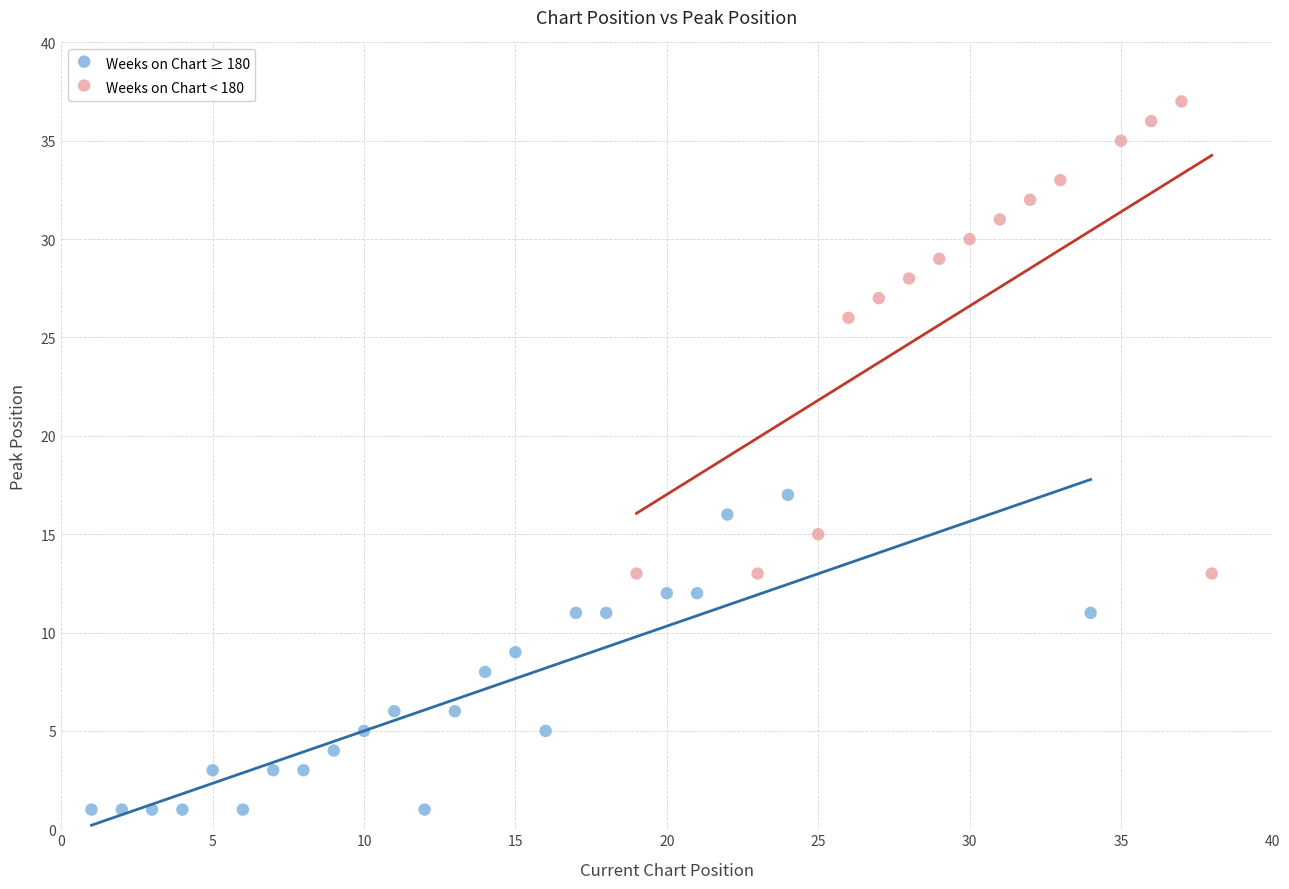

Which series reaches the minimum Y coordinate?

Weeks on Chart ≥ 180